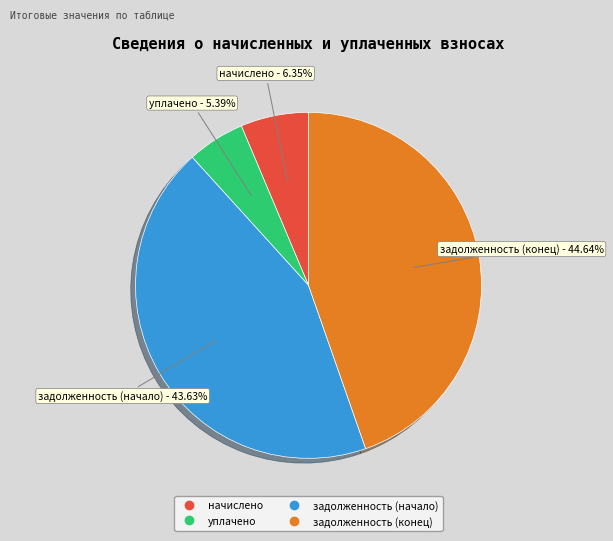

How many slices are in this pie chart?

4